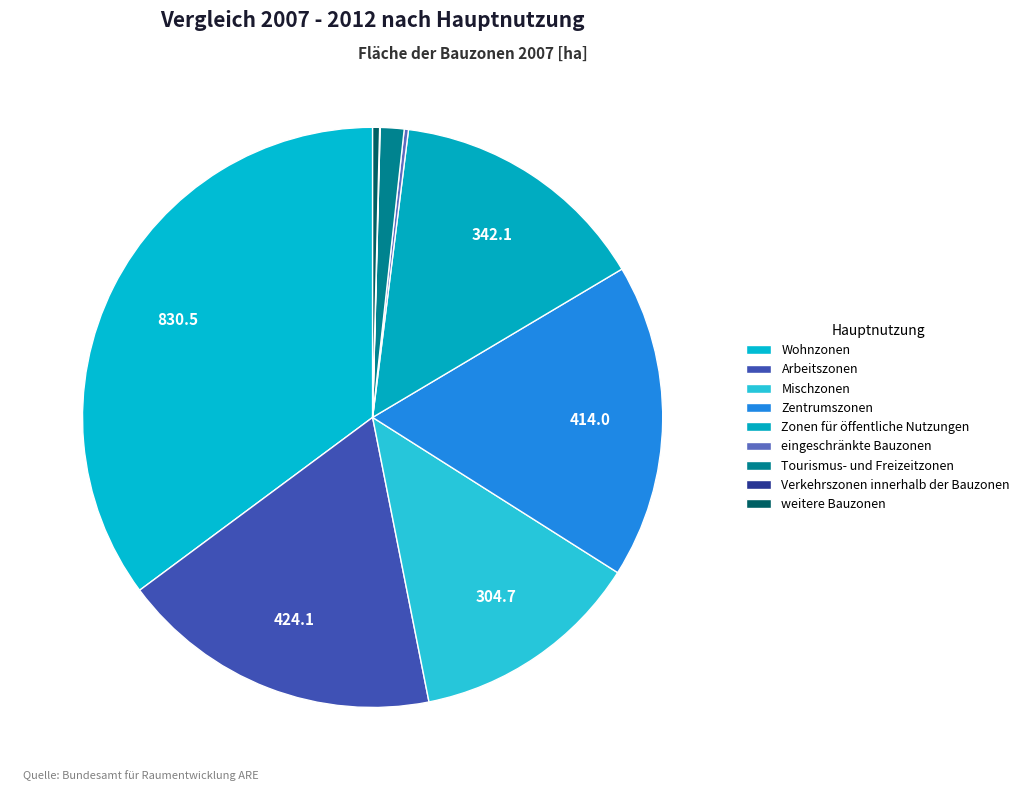

Which category has the biggest portion of the pie?

Wohnzonen